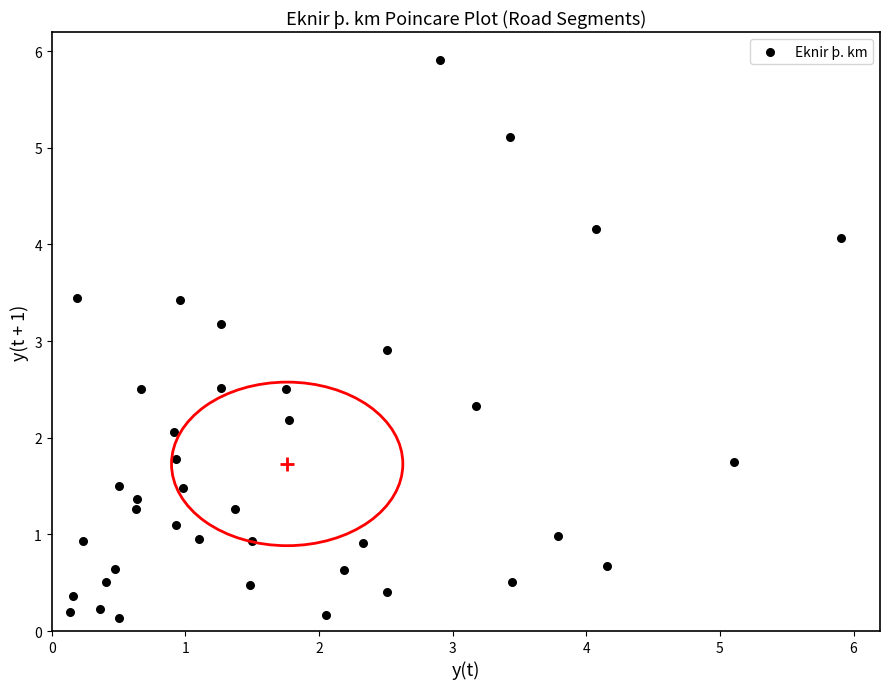

What Y value in the scatter plot is closest to 3?

2.9